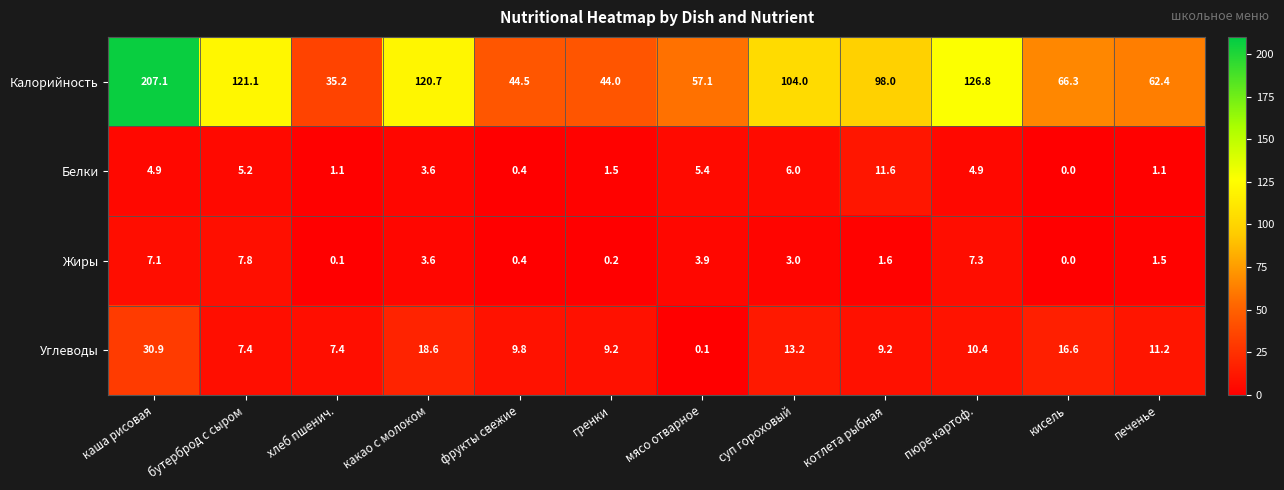

At which category does the chart reach its minimum across all series?

кисель